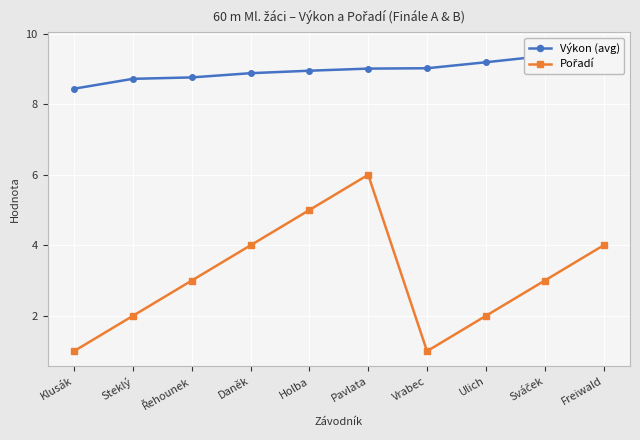

Count the number of categories in the chart.

10